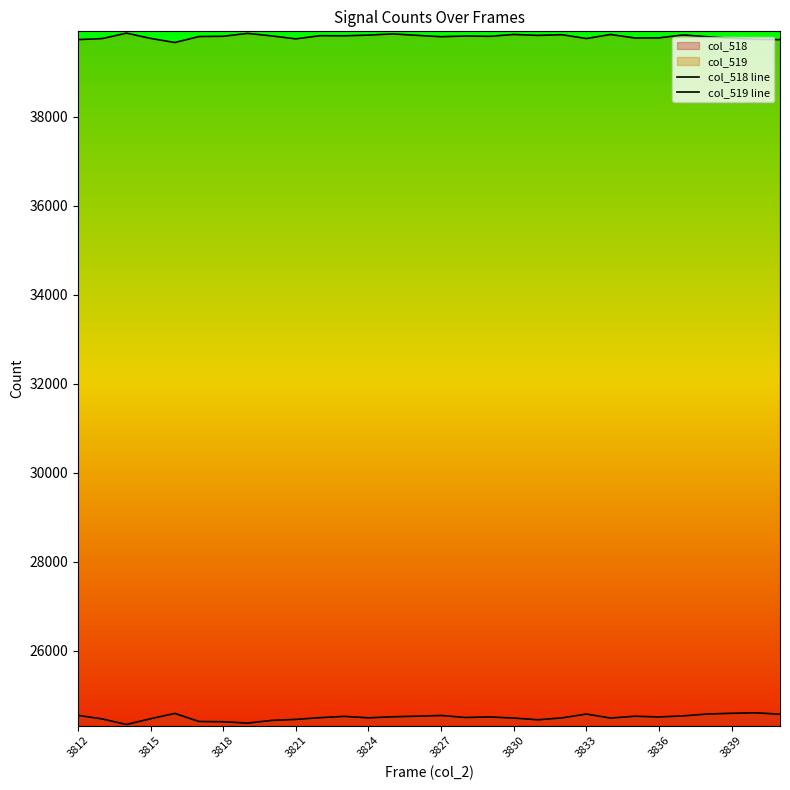

True or false: col_518 line and col_519 line intersect in this chart.

False